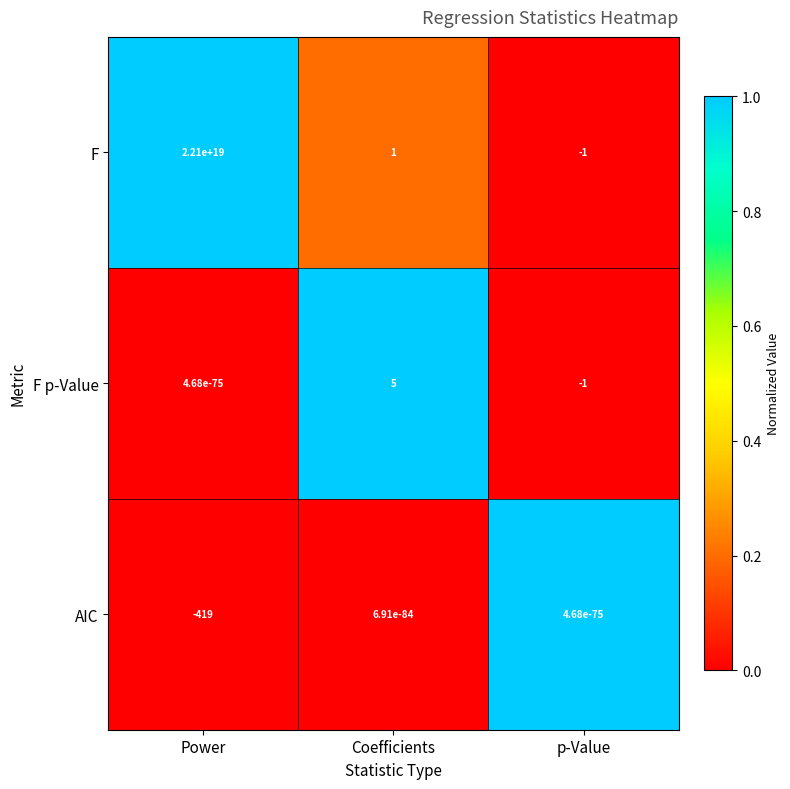

Which series has the widest spread of values?

F